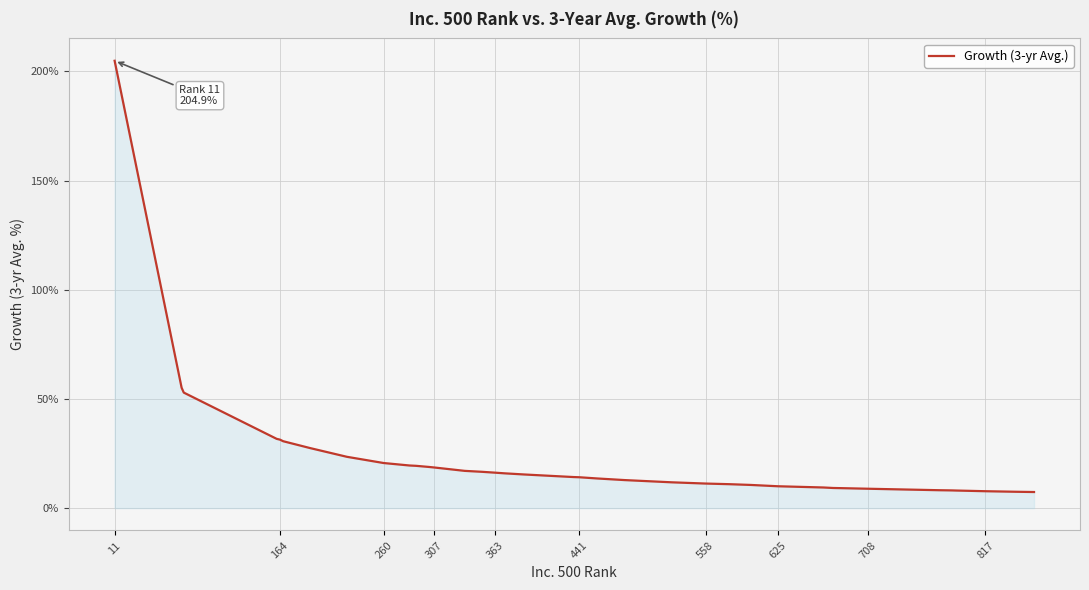

What is the smallest value displayed?

7.4